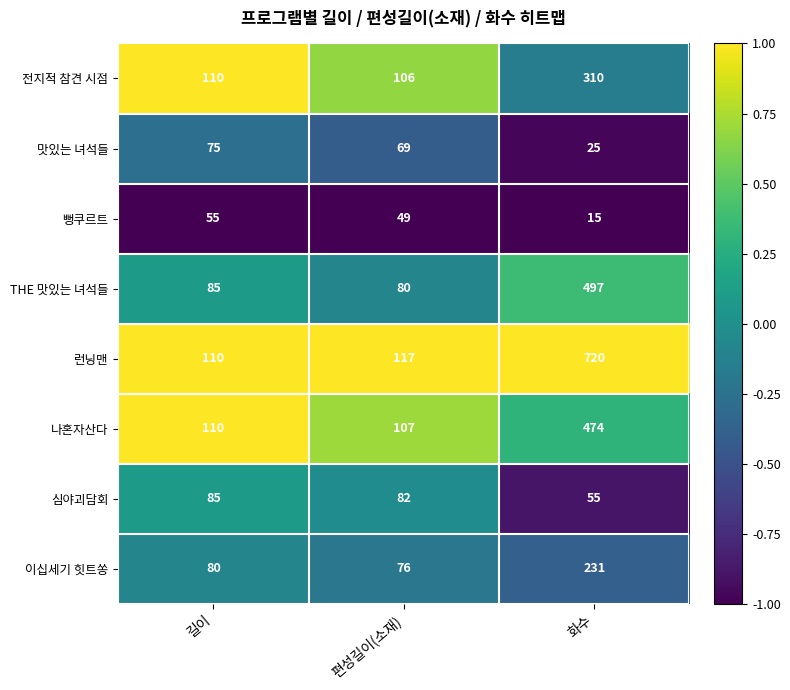

Rank the series by their maximum value, from lowest to highest.

뻥쿠르트, 맛있는 녀석들, 심야괴담회, 이십세기 힛트쏭, 전지적 참견 시점, 나혼자산다, THE 맛있는 녀석들, 런닝맨